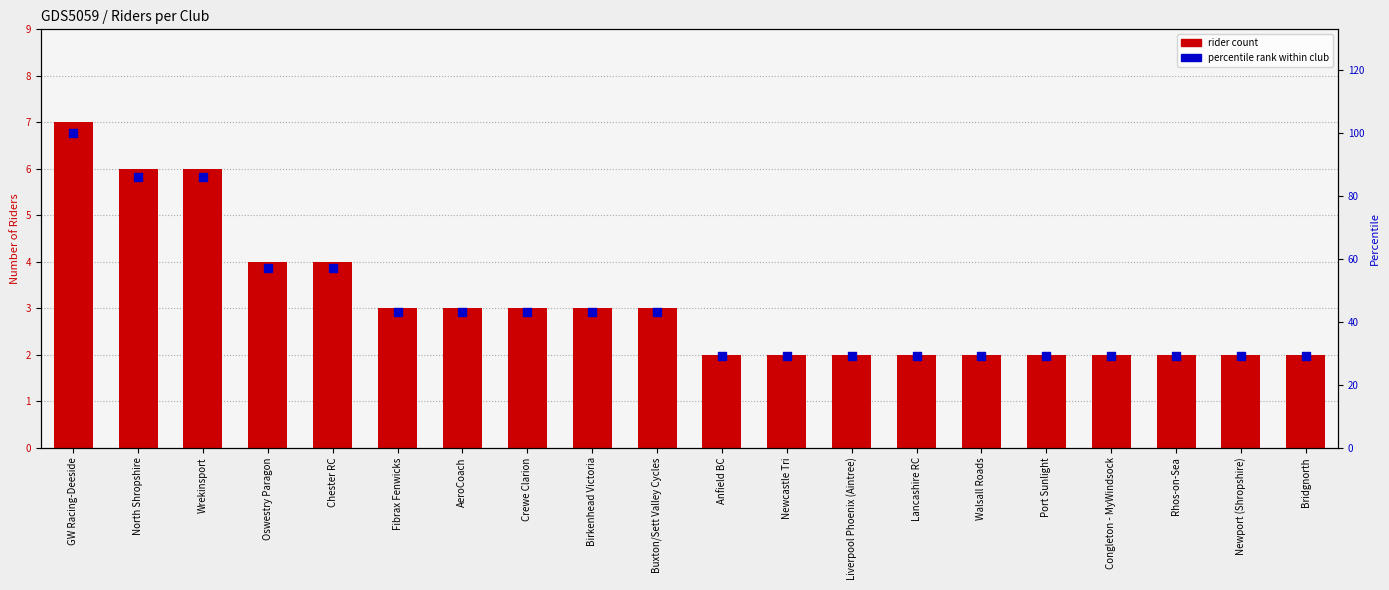

What are all the series names shown in the legend?

rider count, percentile rank within club